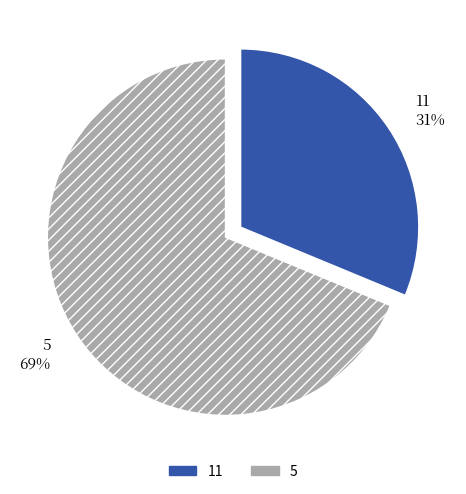

Which slice represents more than half of the pie?

5